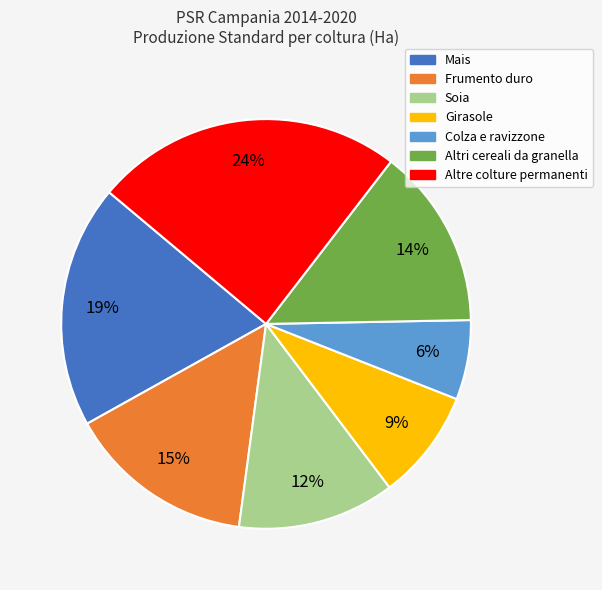

Count the number of slices in the pie.

7